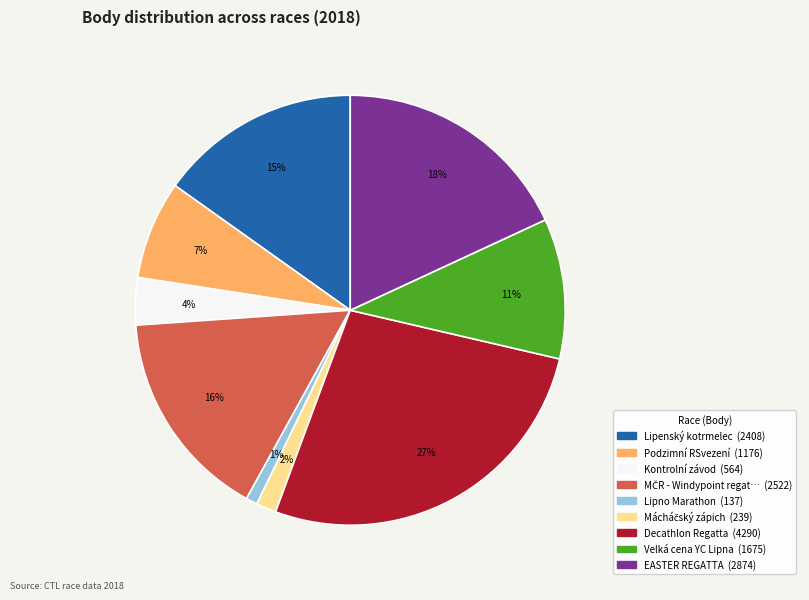

Is there a majority slice in this chart?

No